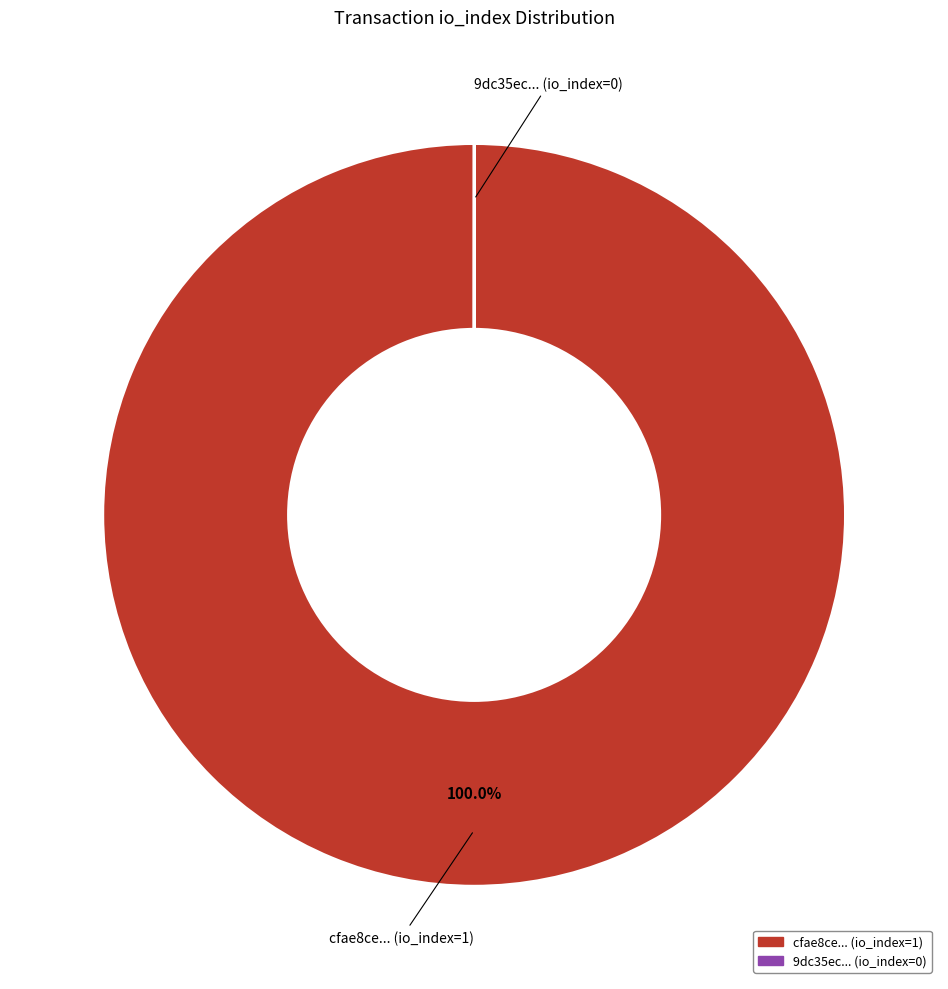

Does any single category account for the majority?

Yes